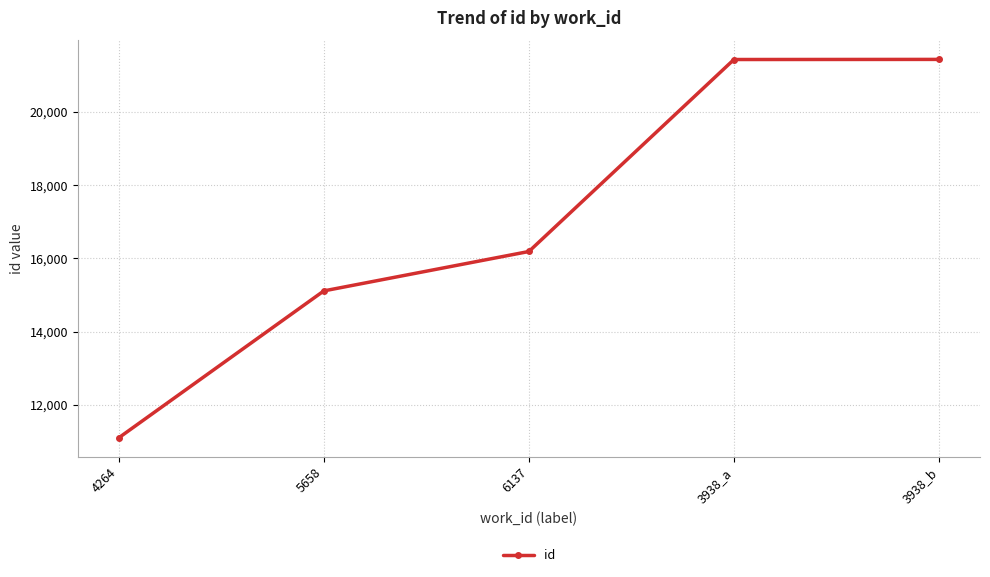

What is the sum of all values?

85274